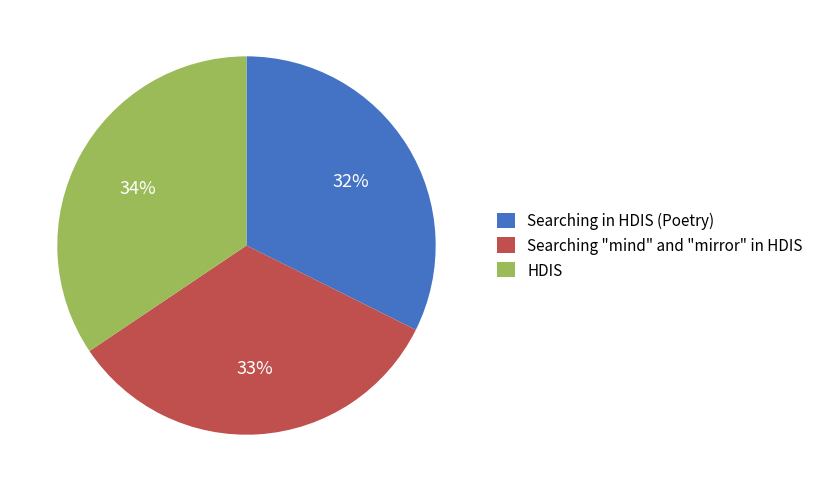

Is it true that HDIS is 34% of the pie?

True